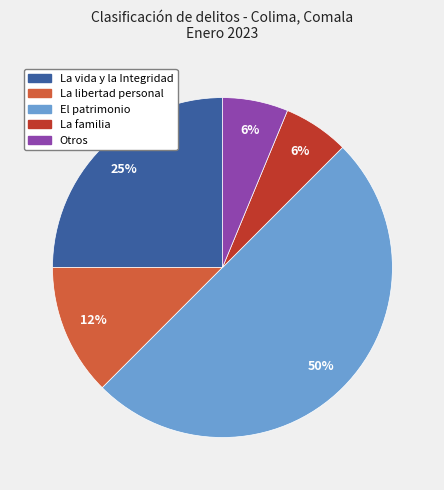

To the nearest percent, what is the difference between the Otros and El patrimonio slice percentages?

44%